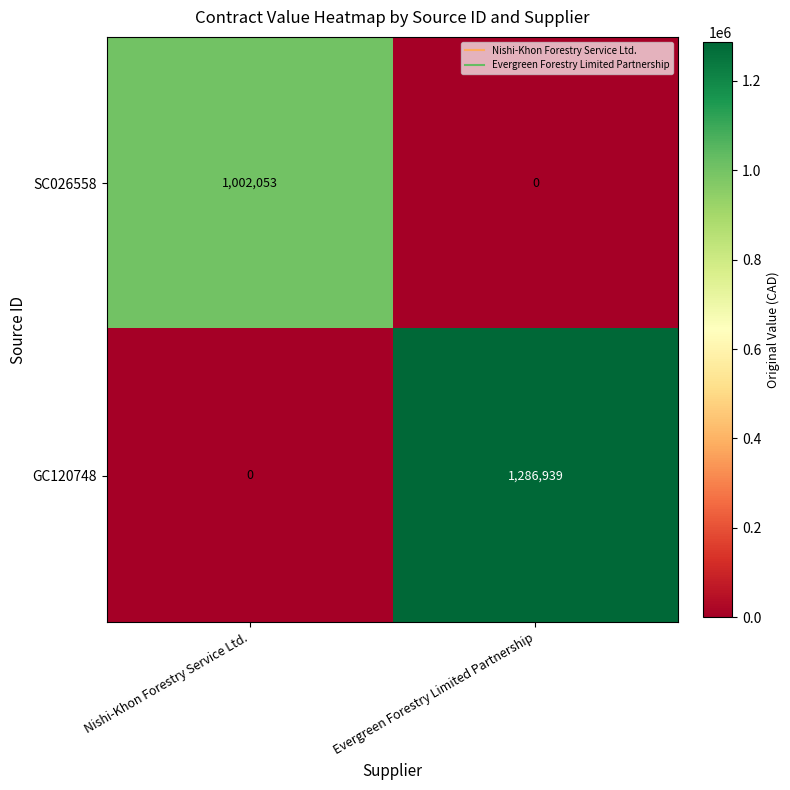

What is the difference between the maximum and minimum values in the GC120748 series?

1286939